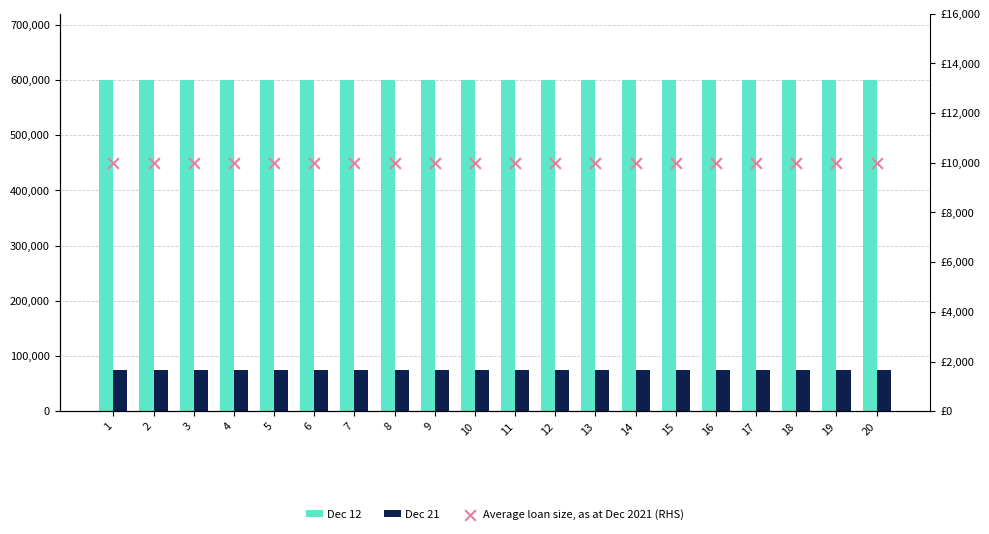

Is the value of Dec 21 at 5 greater than the value of Average loan size, as at Dec 2021 (RHS) at 17?

Yes